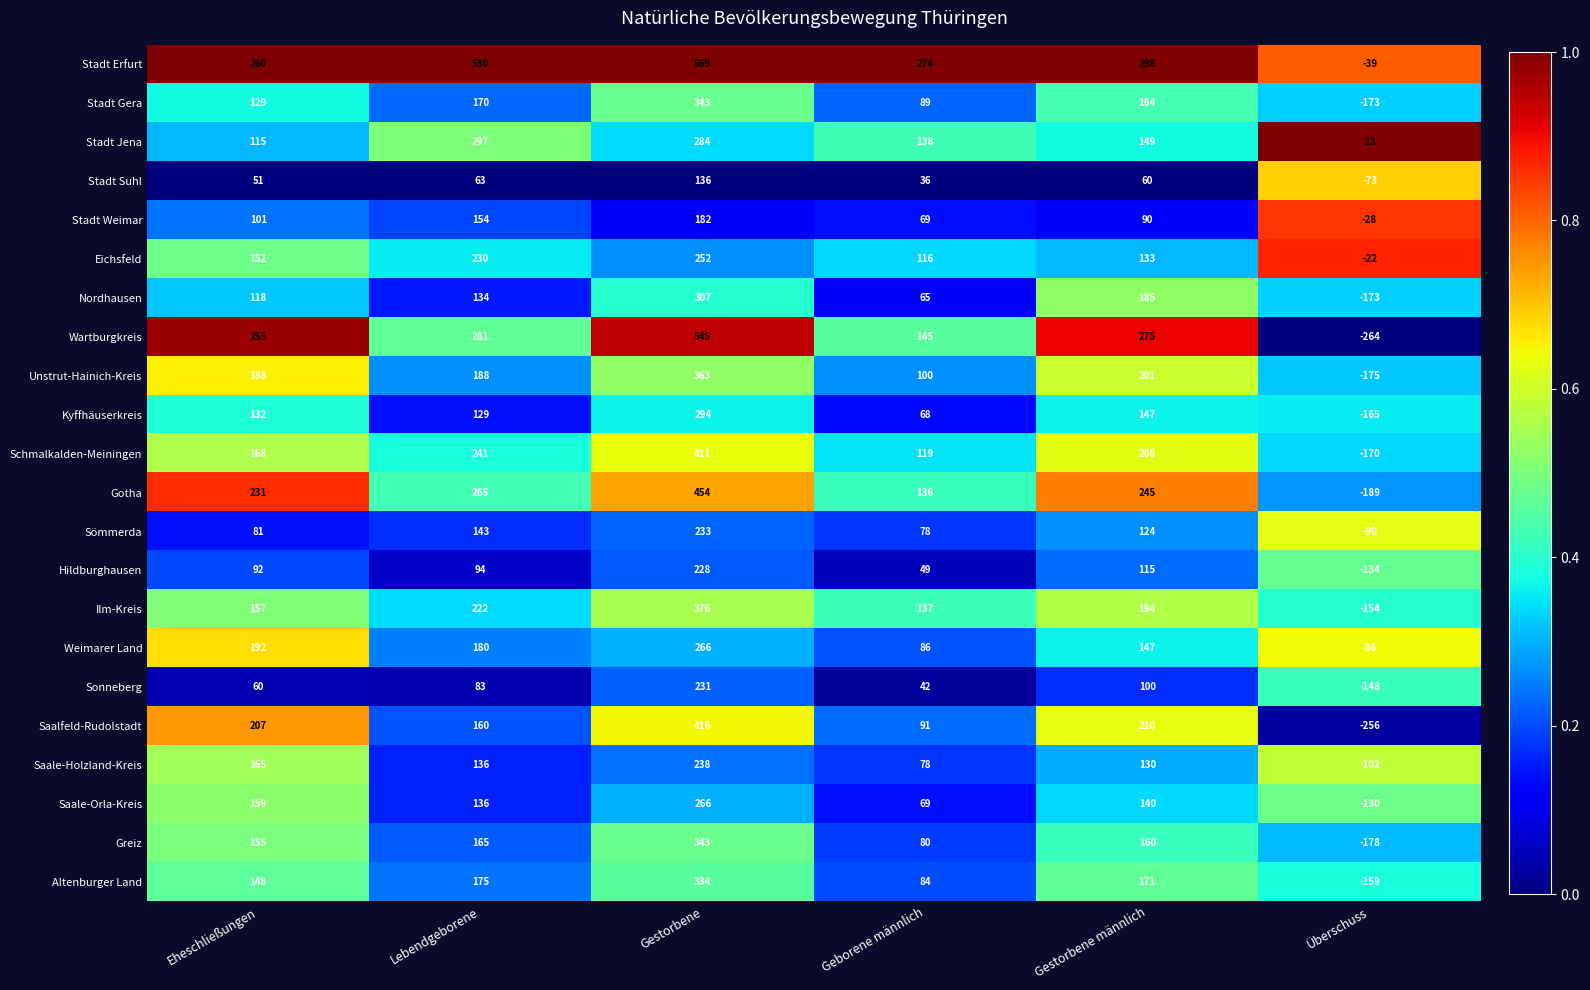

Between Geborene männlich and Gestorbene männlich, which series saw the biggest shift?

Wartburgkreis